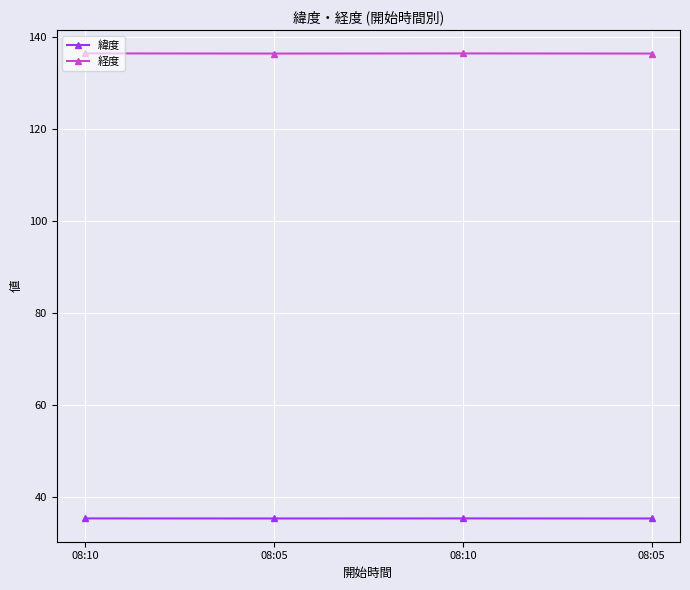

Which series has the largest total across all categories?

経度